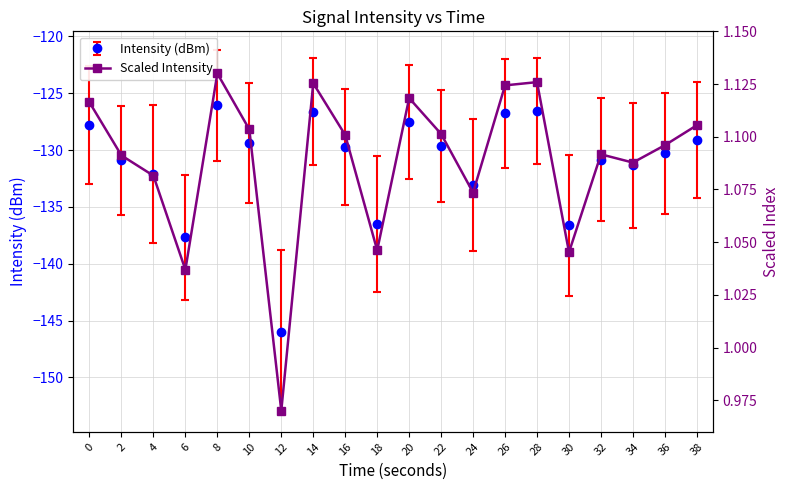

Reading left to right, what are all the values shown in this chart?

0=1.1	2=1.1	4=1.1	6=1.0	8=1.1	10=1.1	12=1.0	14=1.1	16=1.1	18=1.0	20=1.1	22=1.1	24=1.1	26=1.1	28=1.1	30=1.0	32=1.1	34=1.1	36=1.1	38=1.1